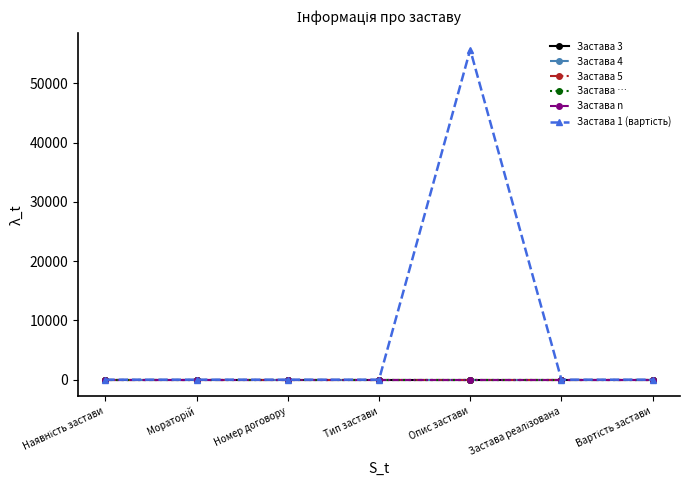

True or false: Застава 1 (вартість) has more than 0 points higher than both neighbors.

True